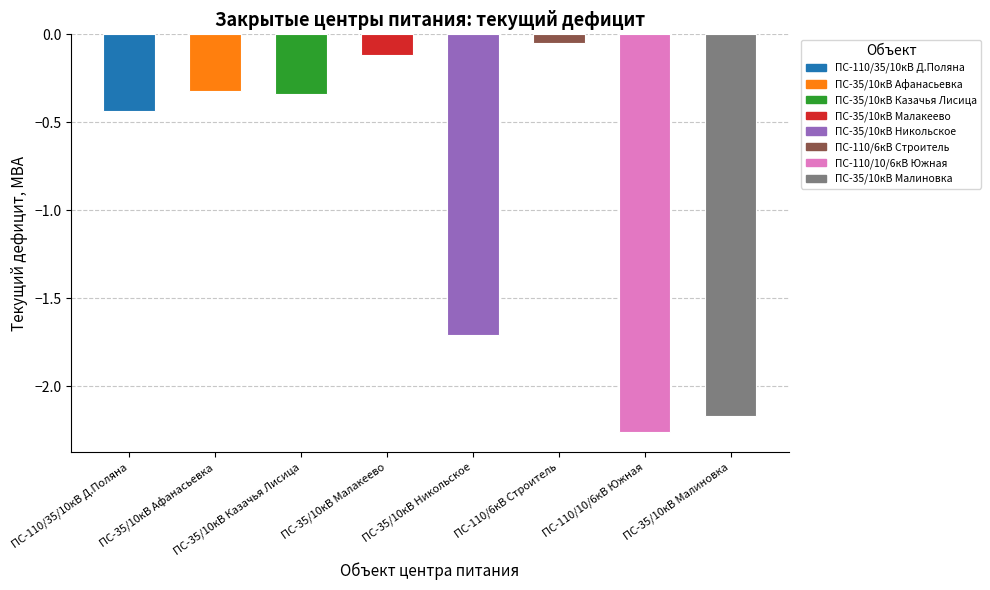

What is the label of the 3rd bar from the left?

ПС-35/10кВ Казачья Лисица